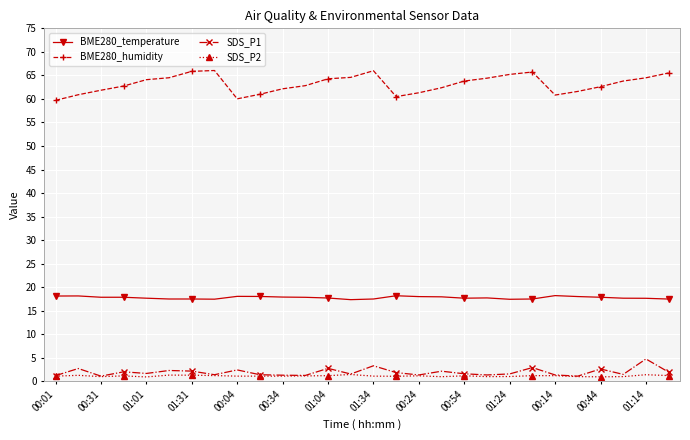

Which series has the largest range (max minus min)?

BME280_humidity